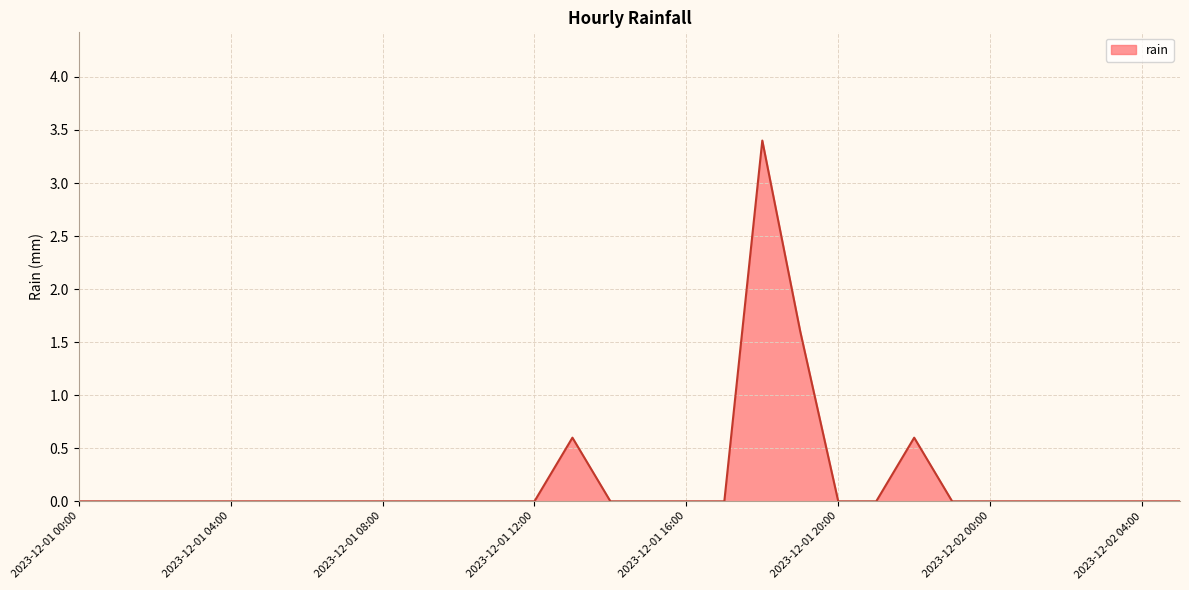

Count the values in the range 0 to 1.

28